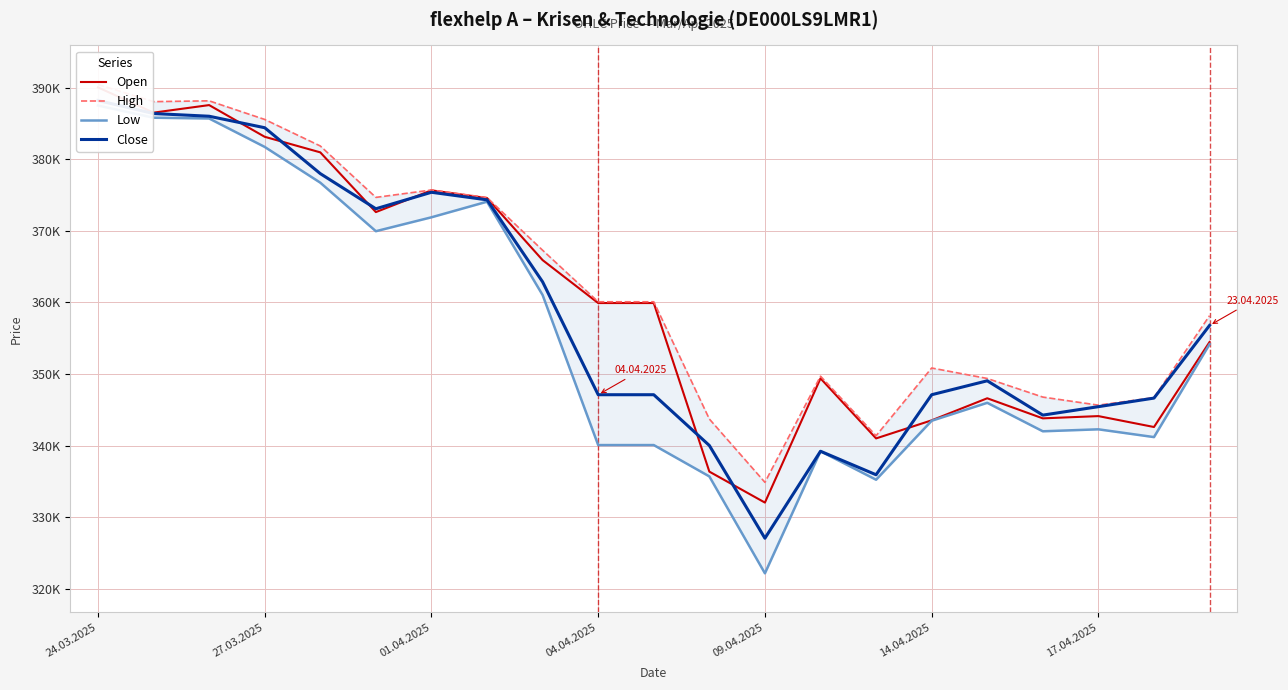

True or false: Low and High cross at least once.

False